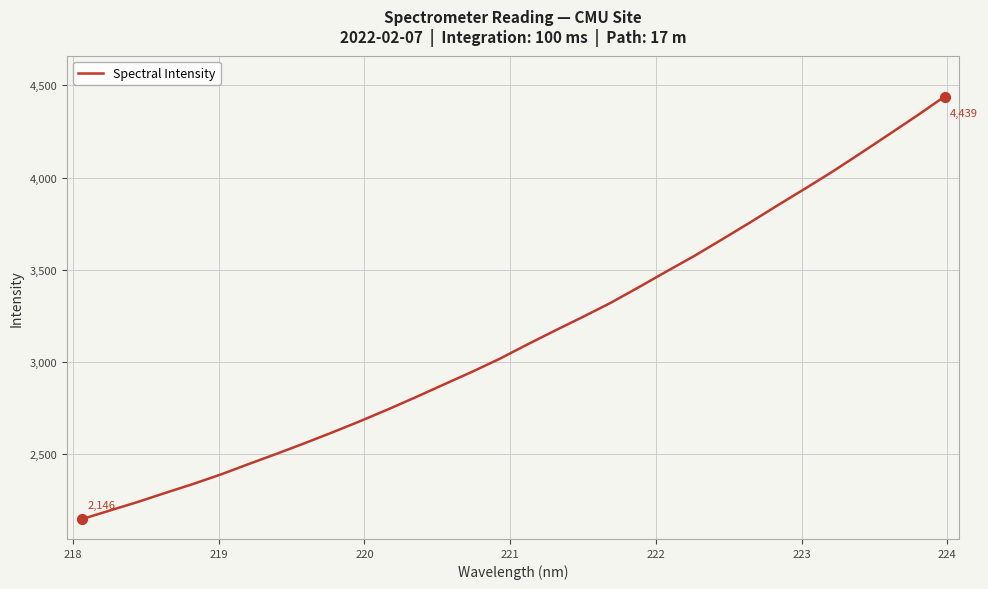

What is the smallest value displayed?

2146.0